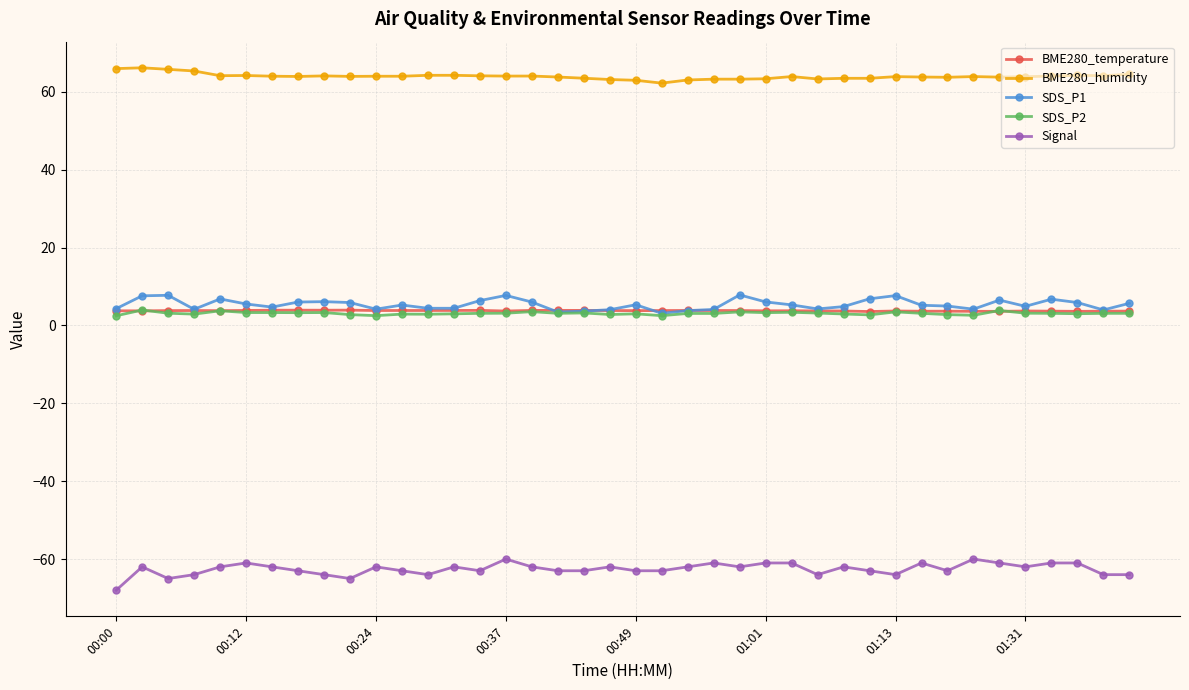

At how many categories does at least one series exceed 40?

40